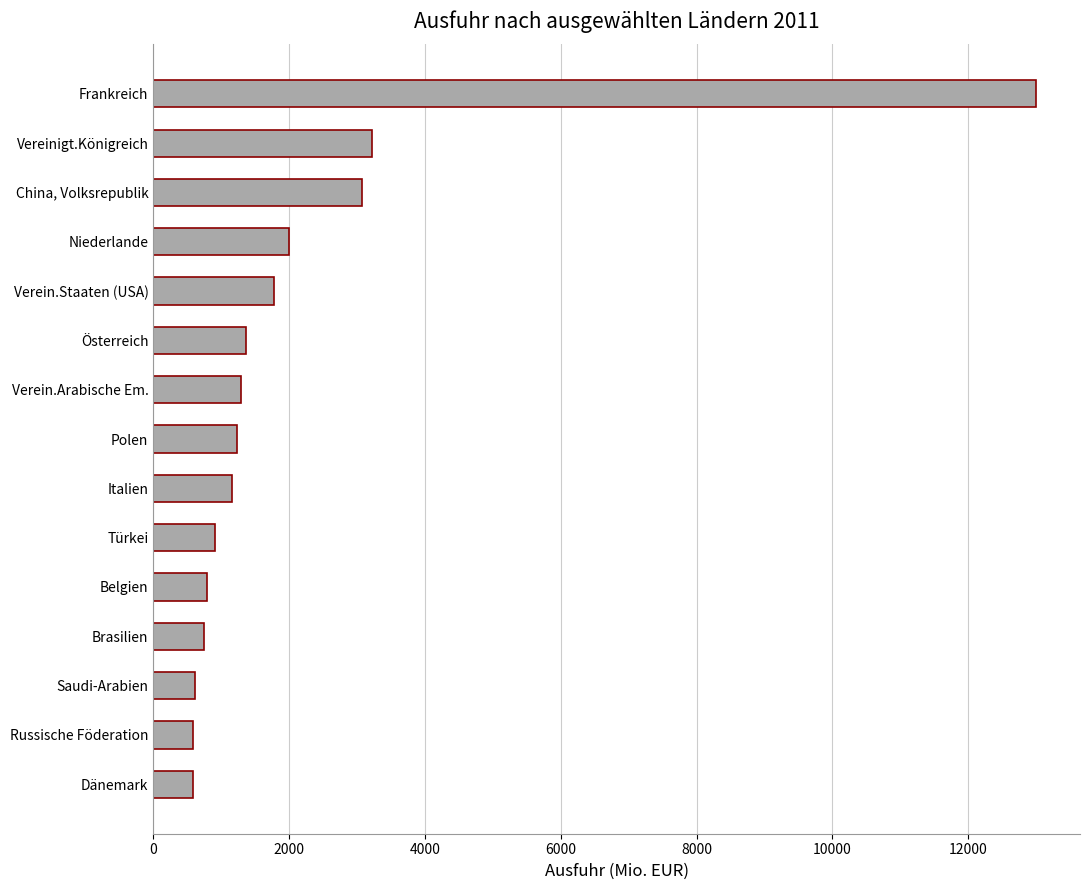

List the labels in order of value, largest first.

Frankreich, Vereinigt.Königreich, China, Volksrepublik, Niederlande, Verein.Staaten (USA), Österreich, Verein.Arabische Em., Polen, Italien, Türkei, Belgien, Brasilien, Saudi-Arabien, Russische Föderation, Dänemark